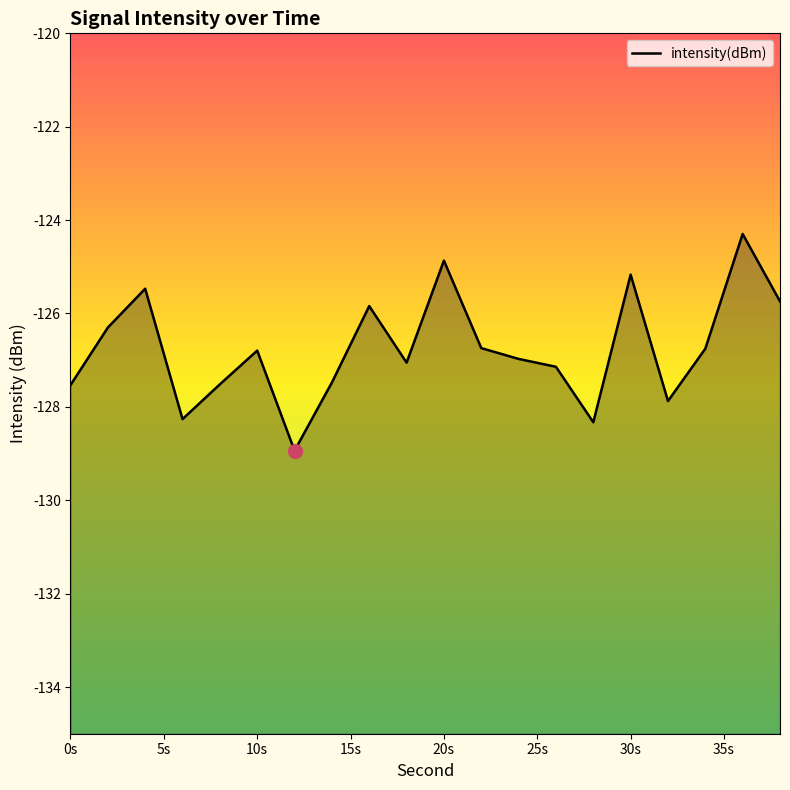

What is the value of the 12th point from the left?

-126.7